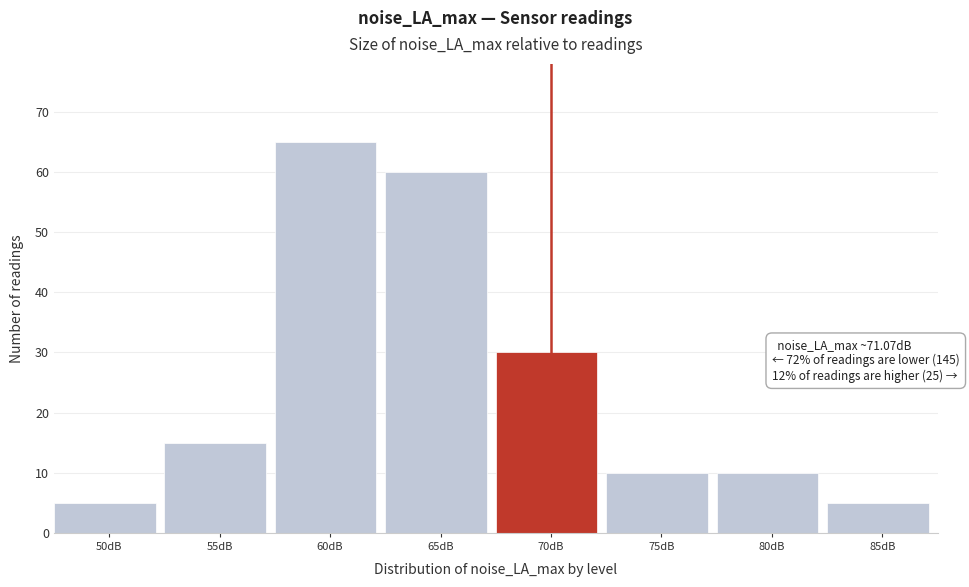

Reading left to right, what are all the values shown in this chart?

50dB=5	55dB=15	60dB=65	65dB=60	70dB=30	75dB=10	80dB=10	85dB=5